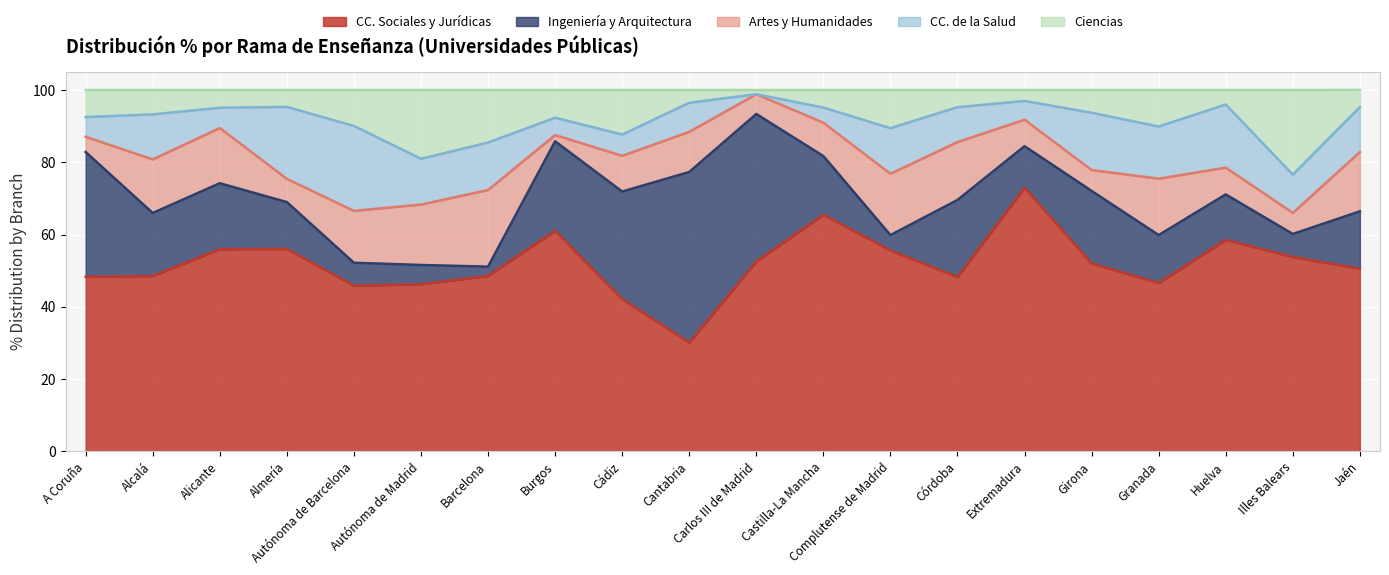

At which category does the chart reach its minimum across all series?

Carlos III de Madrid